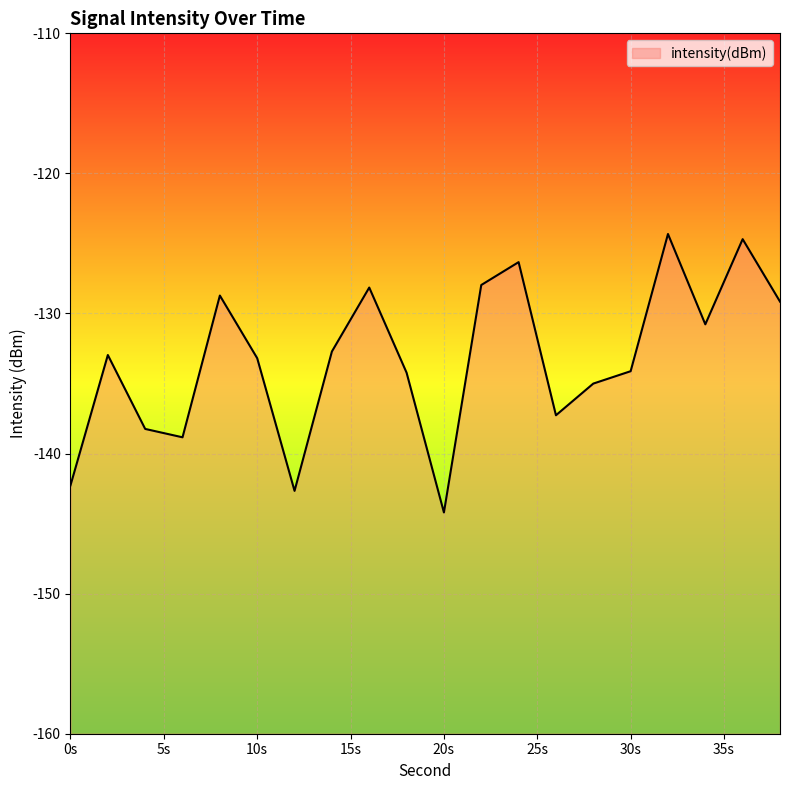

How many interior local valleys (lower than both neighbors) does the data have?

5